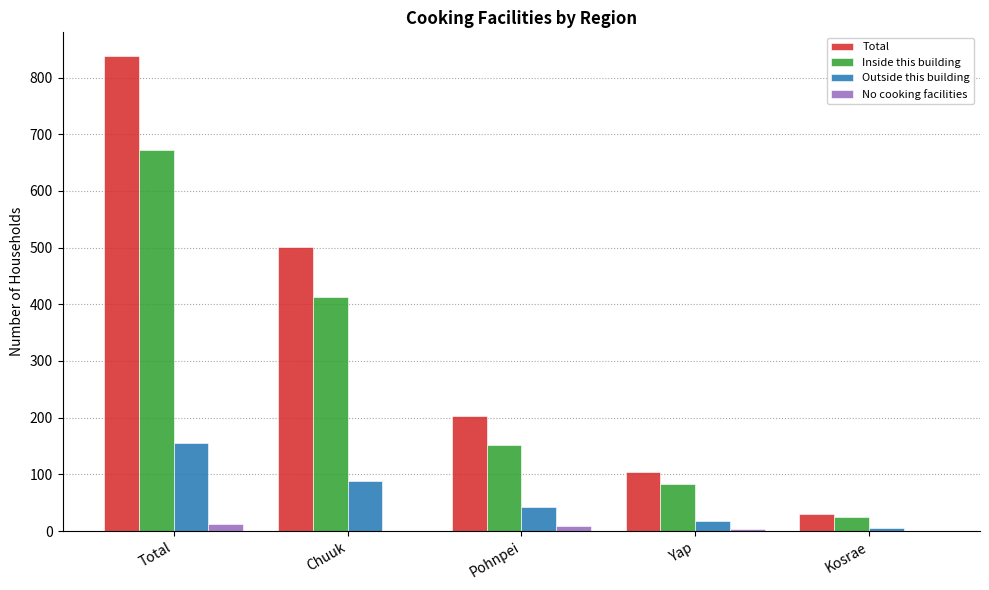

What are all the series names shown in the legend?

Total, Inside this building, Outside this building, No cooking facilities